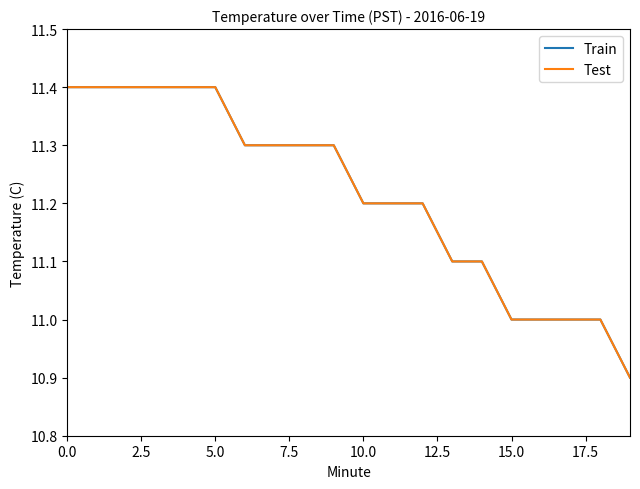

What is the value of the Train point at the 7th from the left?

11.3